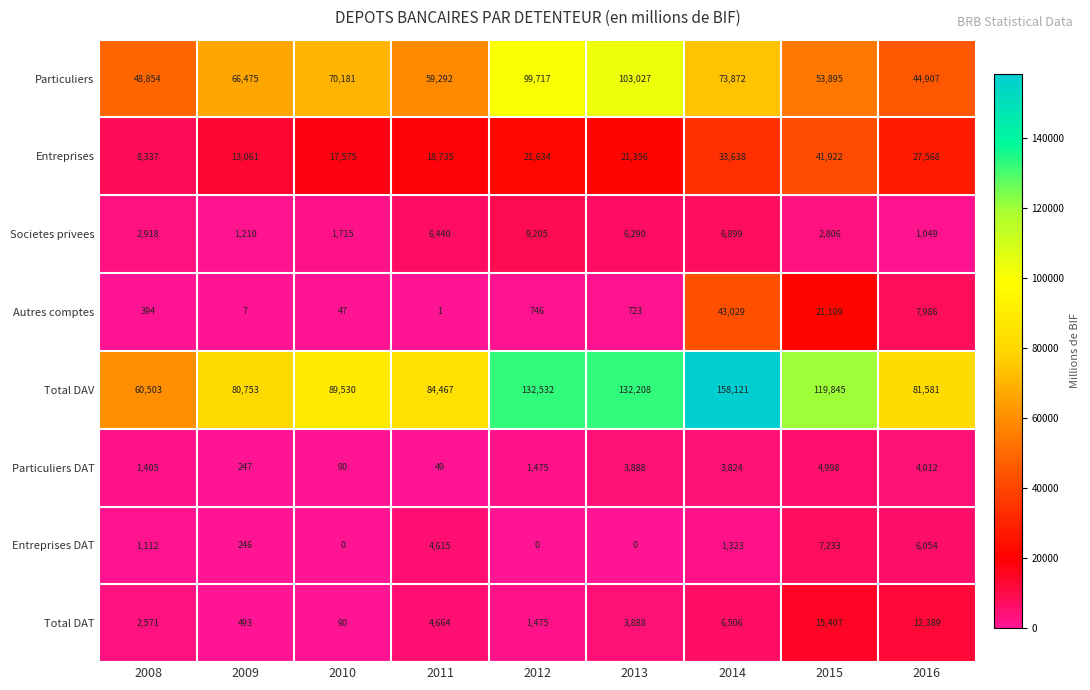

The value of Particuliers at 2009 is 66475. True or false?

True